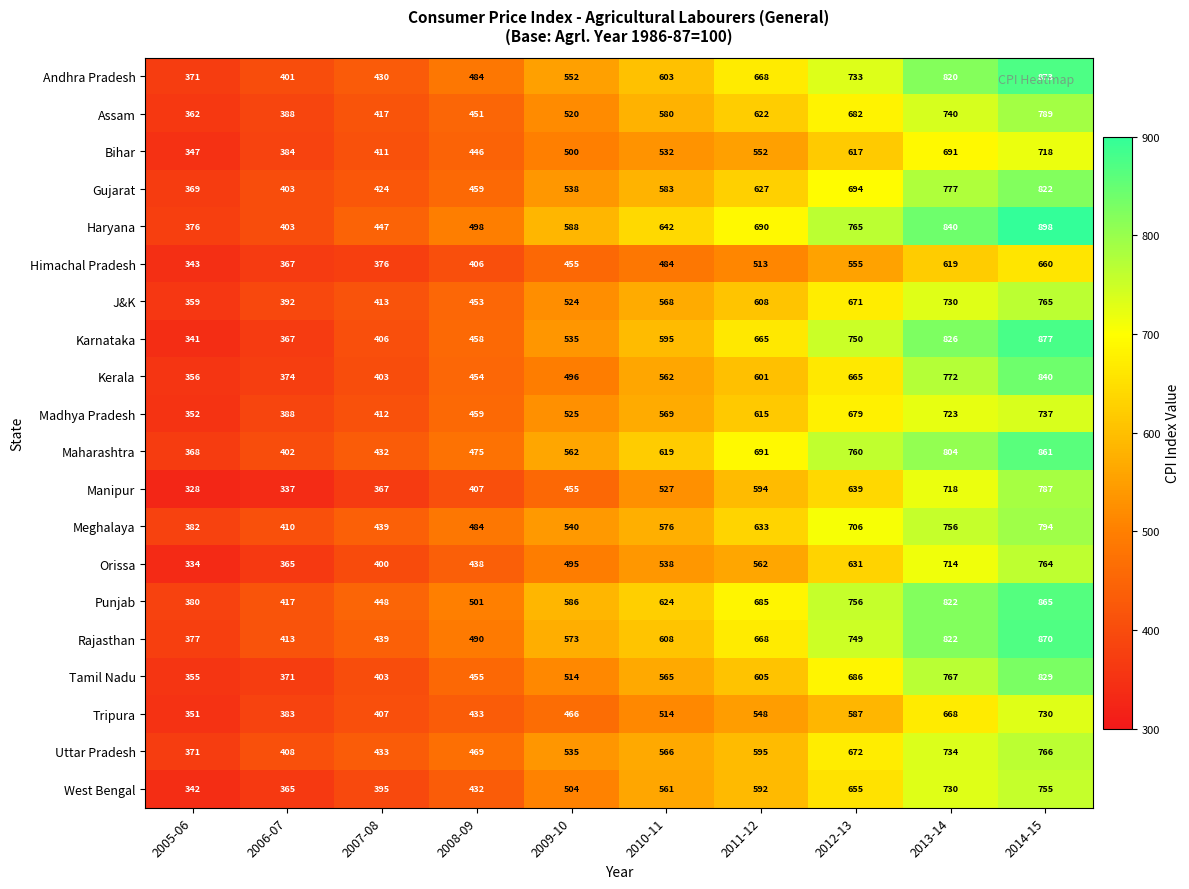

Rank the categories by Bihar value from highest to lowest.

2014-15, 2013-14, 2012-13, 2011-12, 2010-11, 2009-10, 2008-09, 2007-08, 2006-07, 2005-06